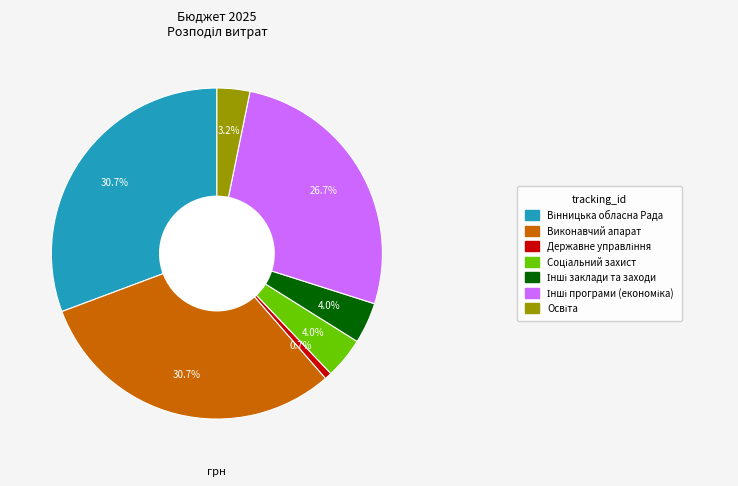

Does any single category account for the majority?

No